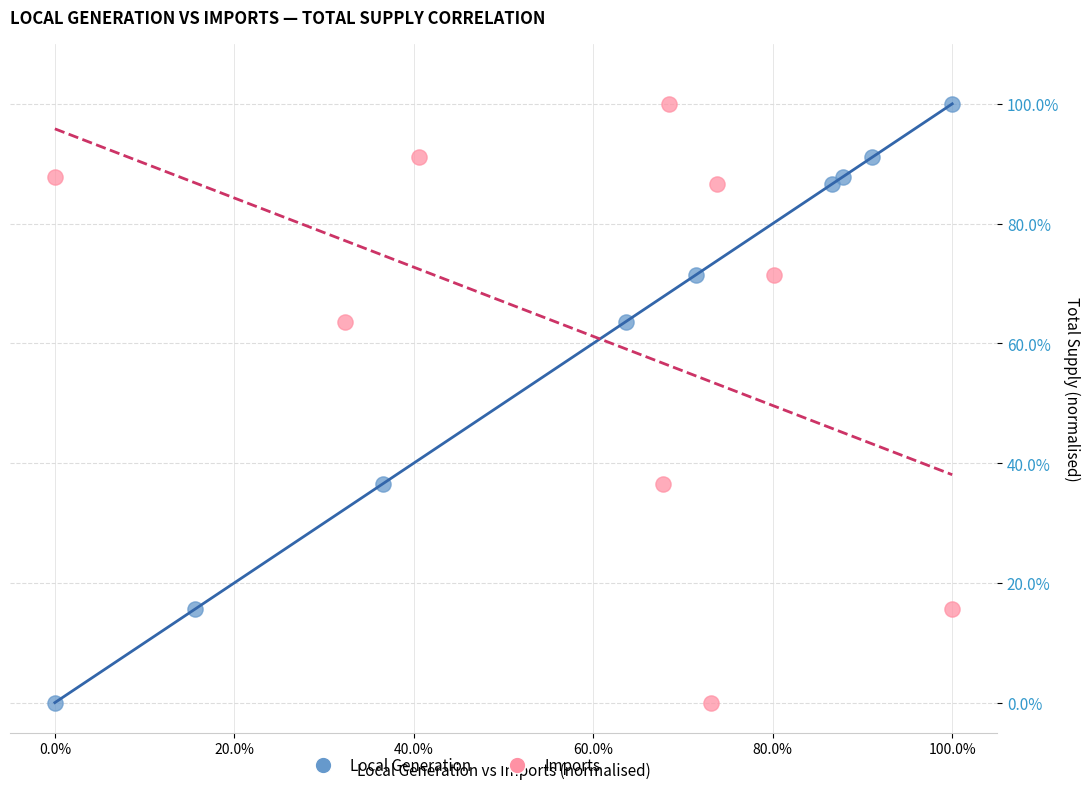

What are all the series names shown in the legend?

Local Generation, Imports